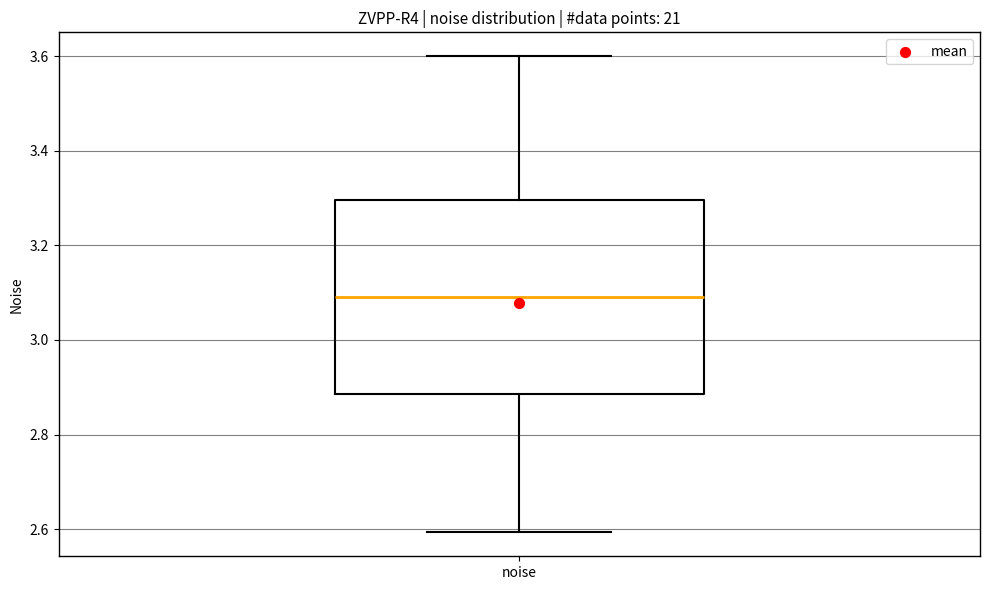

Where does the upper whisker of the box for noise end on the y-axis? The values are not printed on the chart, so give them approximately, as read against the axis.

3.60